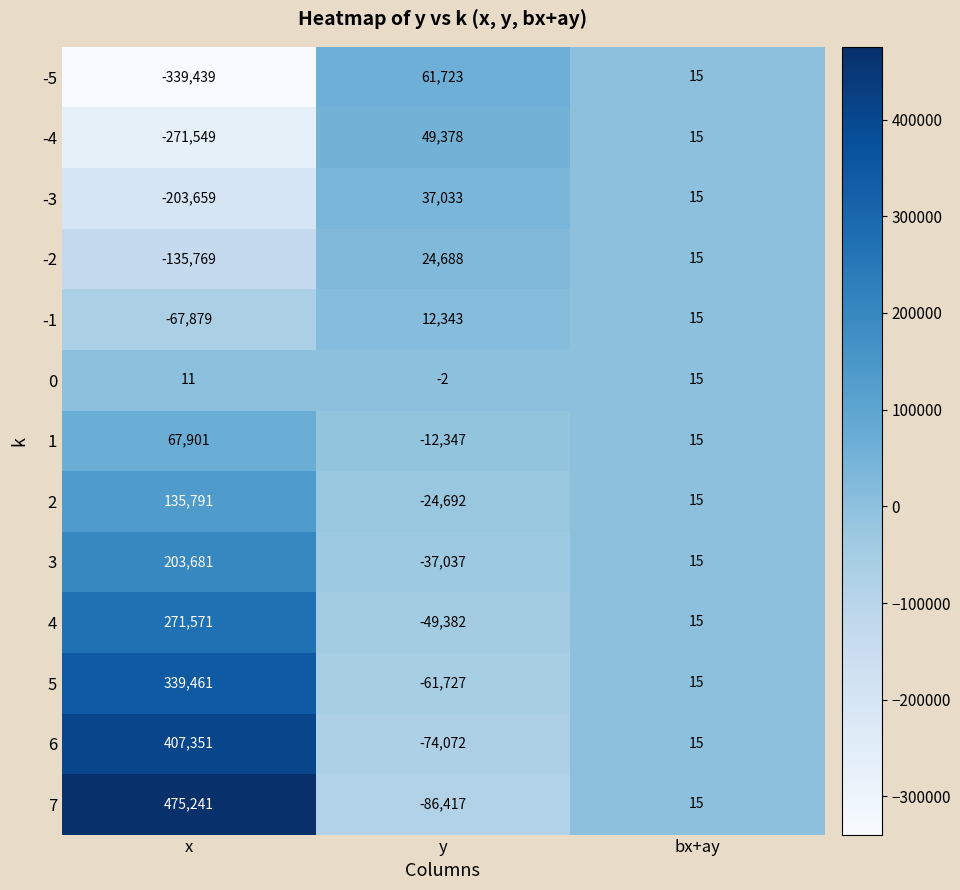

Is it true that 5 equals 149946 at x?

False